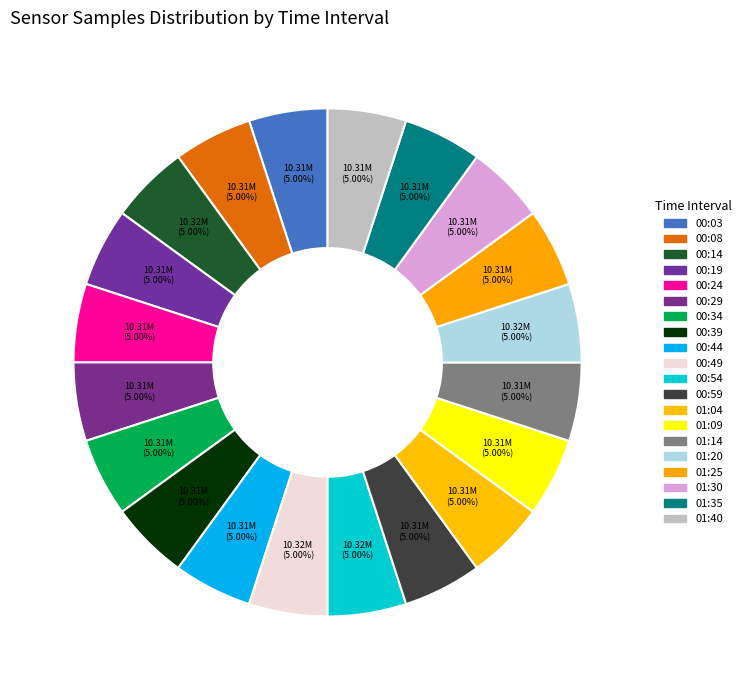

Count the number of slices in the pie.

20